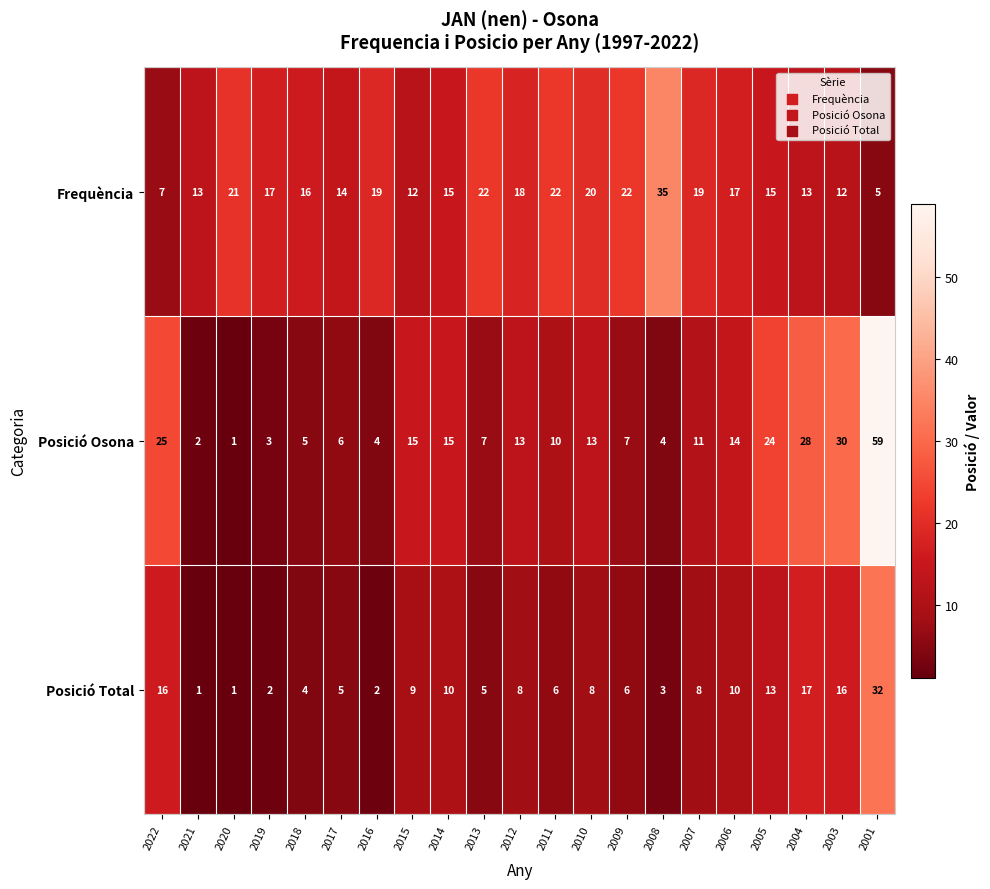

What is the spread (max minus min) of values at 2022?

18